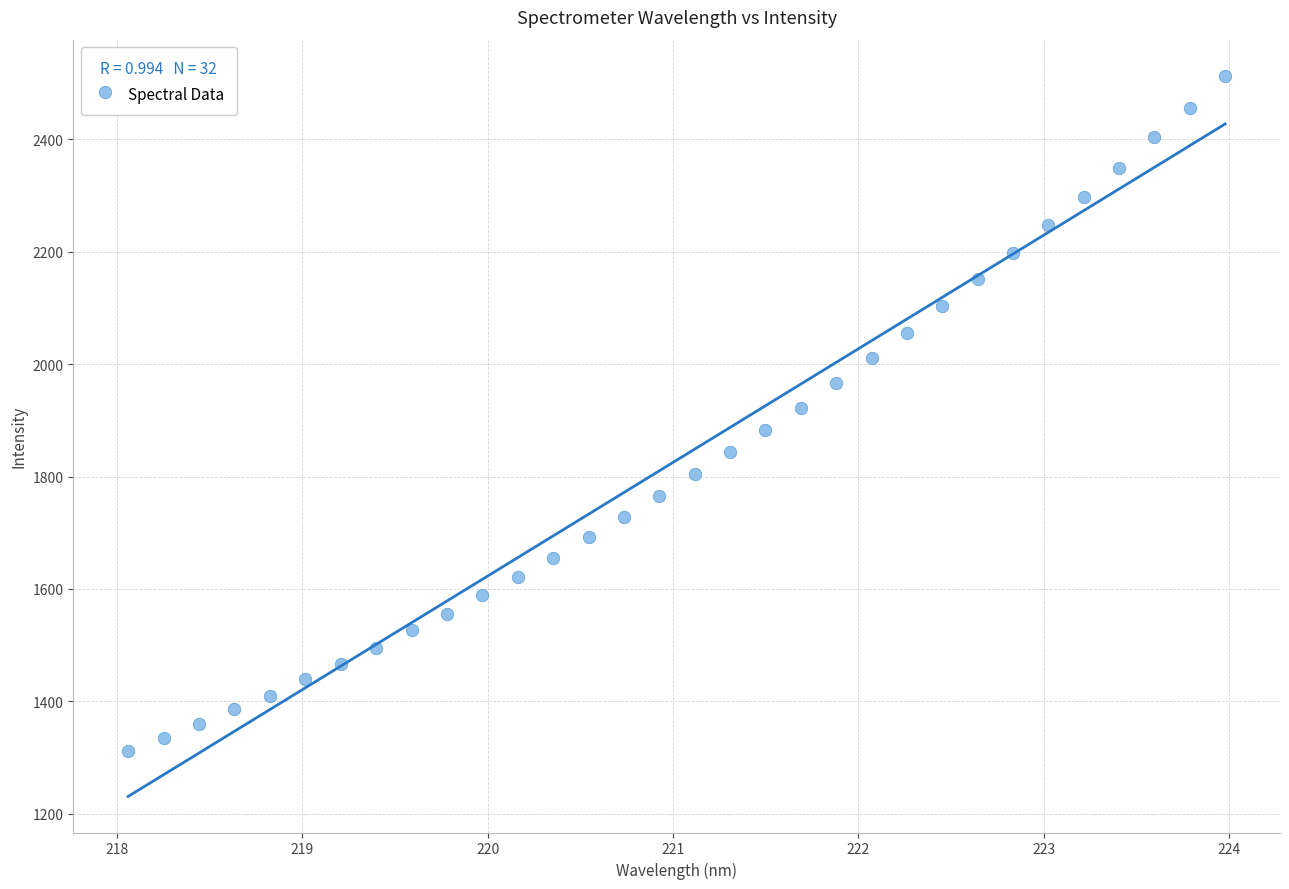

What is the range of X values (max minus min)?

5.9